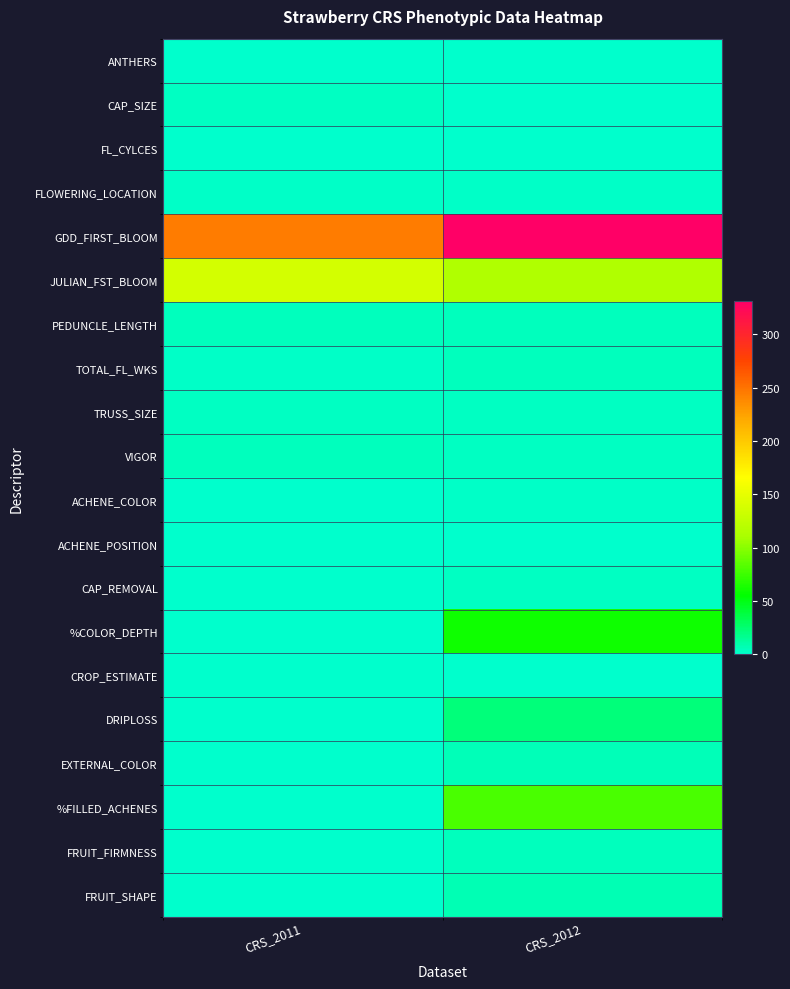

Reading right to left, transcribe all the data shown in this chart.

ANTHERS: CRS_2012=1.0	CRS_2011=1.0
CAP_SIZE: CRS_2012=1.0	CRS_2011=3.0
FL_CYLCES: CRS_2012=1.0	CRS_2011=1.0
FLOWERING_LOCATION: CRS_2012=2.0	CRS_2011=2.0
GDD_FIRST_BLOOM: CRS_2012=331.1	CRS_2011=245.1
JULIAN_FST_BLOOM: CRS_2012=114.0	CRS_2011=138.0
PEDUNCLE_LENGTH: CRS_2012=5.0	CRS_2011=5.0
TOTAL_FL_WKS: CRS_2012=4.0	CRS_2011=2.0
TRUSS_SIZE: CRS_2012=3.0	CRS_2011=3.0
VIGOR: CRS_2012=3.0	CRS_2011=4.0
ACHENE_COLOR: CRS_2012=2.0	CRS_2011=0.0
ACHENE_POSITION: CRS_2012=1.0	CRS_2011=0.0
CAP_REMOVAL: CRS_2012=3.0	CRS_2011=0.0
%COLOR_DEPTH: CRS_2012=60.0	CRS_2011=0.0
CROP_ESTIMATE: CRS_2012=1.0	CRS_2011=0.0
DRIPLOSS: CRS_2012=23.1	CRS_2011=0.0
EXTERNAL_COLOR: CRS_2012=6.0	CRS_2011=0.0
%FILLED_ACHENES: CRS_2012=80.0	CRS_2011=0.0
FRUIT_FIRMNESS: CRS_2012=4.0	CRS_2011=0.0
FRUIT_SHAPE: CRS_2012=7.0	CRS_2011=0.0